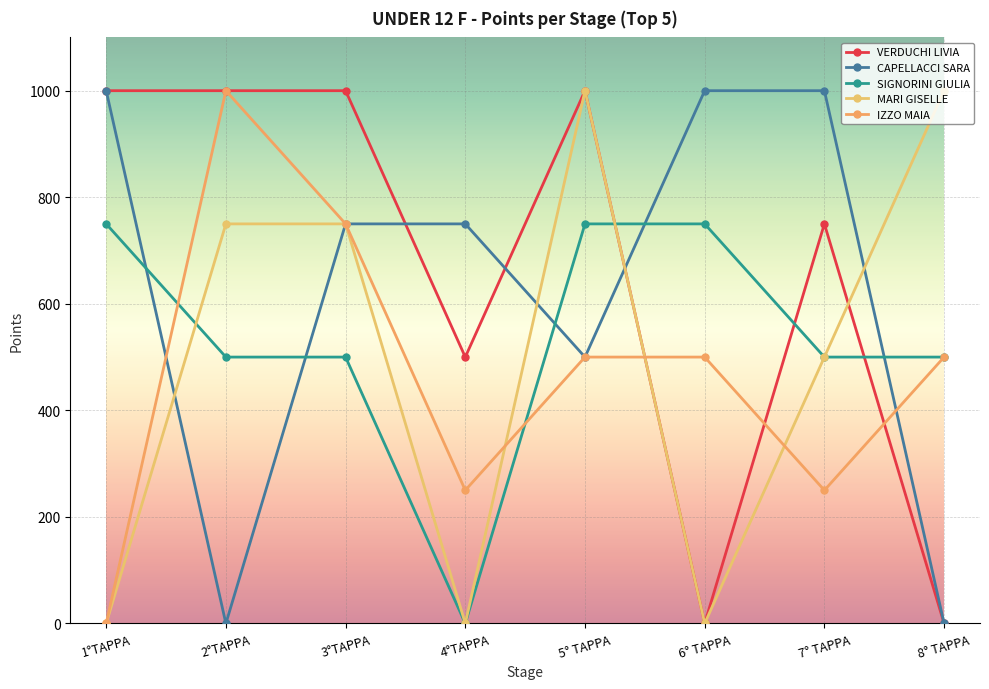

How many data points does each series have?

8